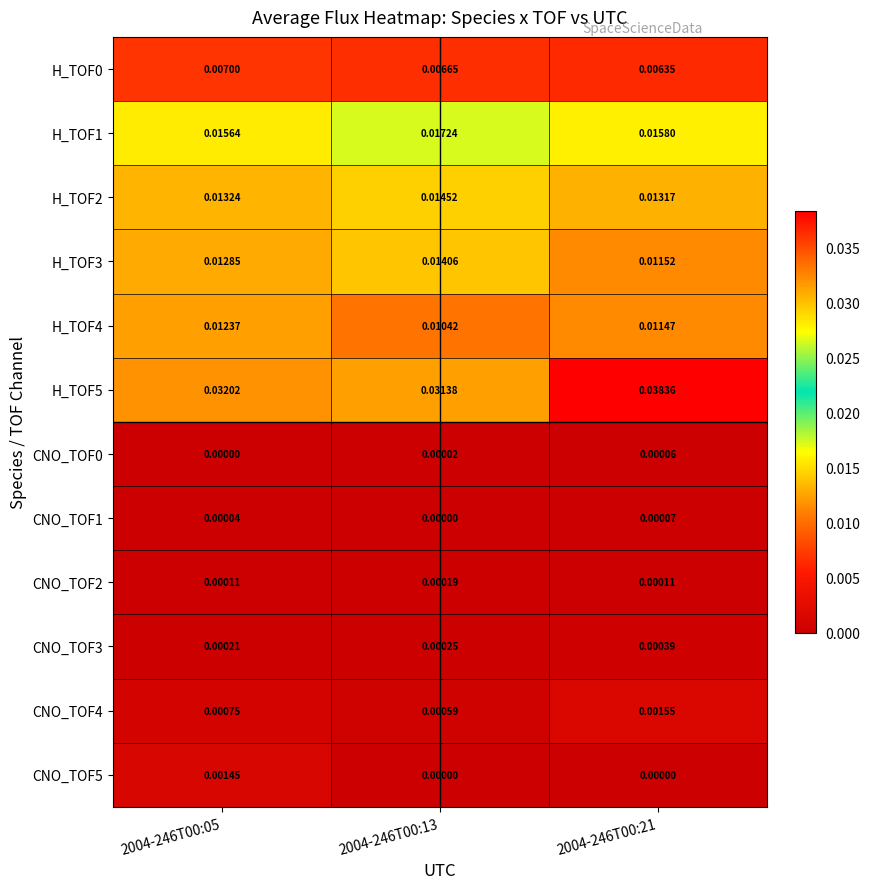

Is the value of H_TOF1 at 2004-246T00:21 greater than the value of H_TOF3 at 2004-246T00:13?

Yes